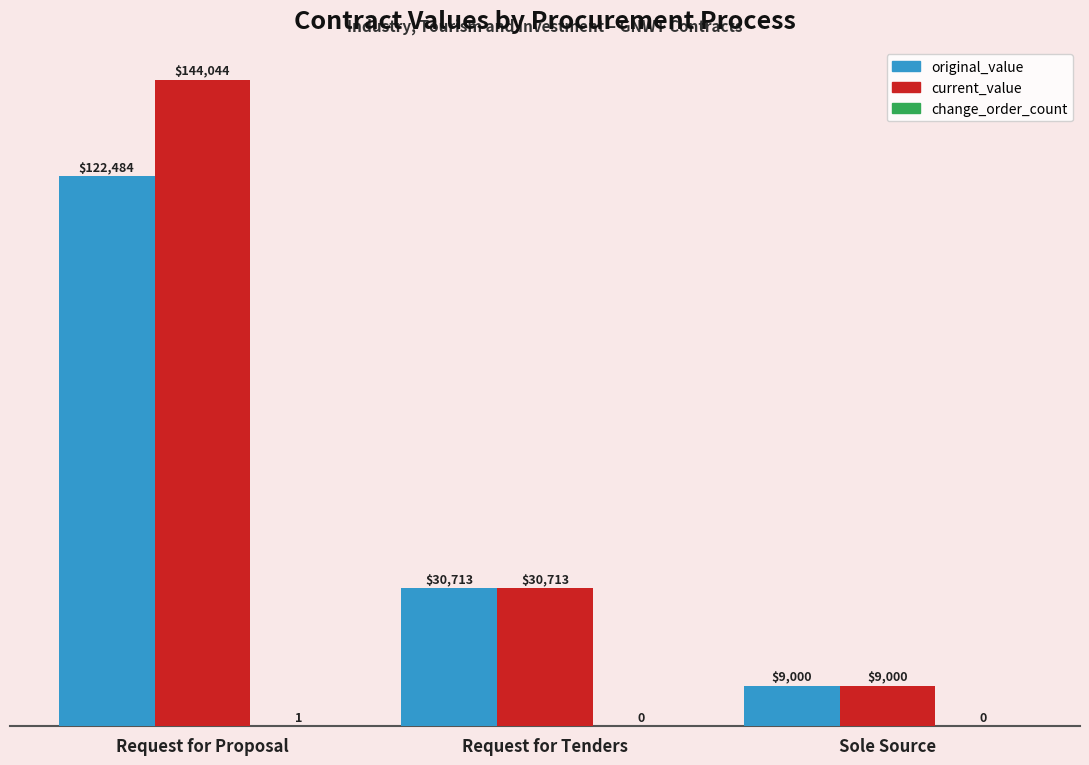

Which category has the highest value across all series?

Request for Proposal